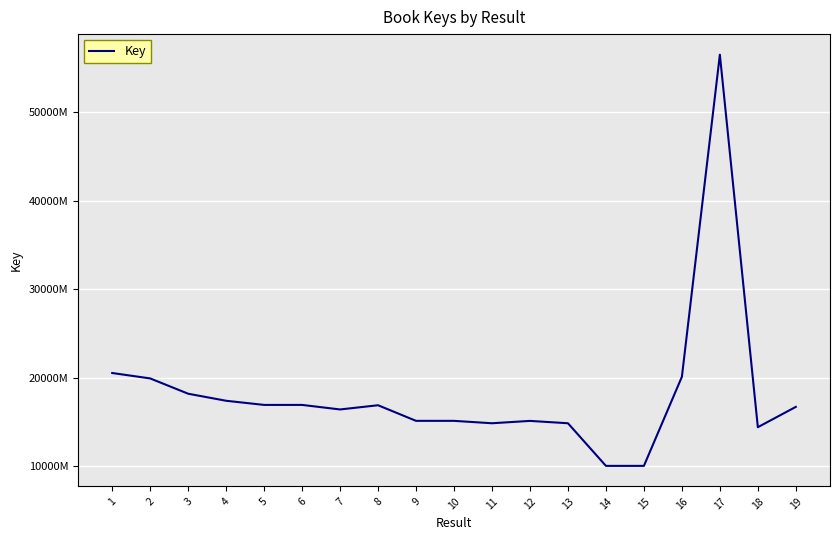

Does the chart have visible grid lines?

Yes